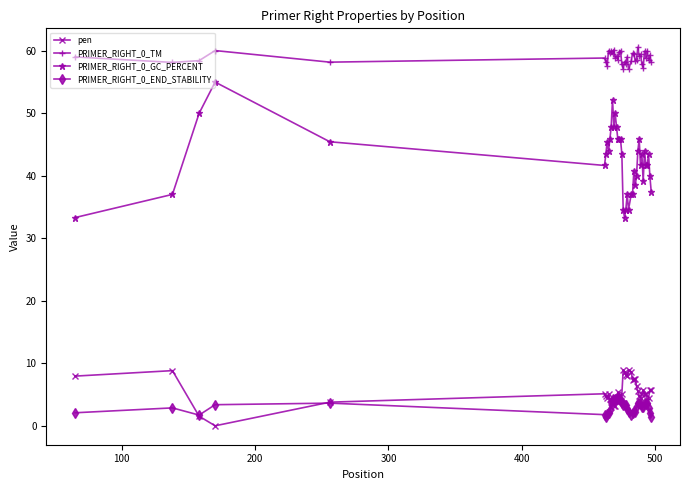

At how many categories does at least one series exceed 29?

40